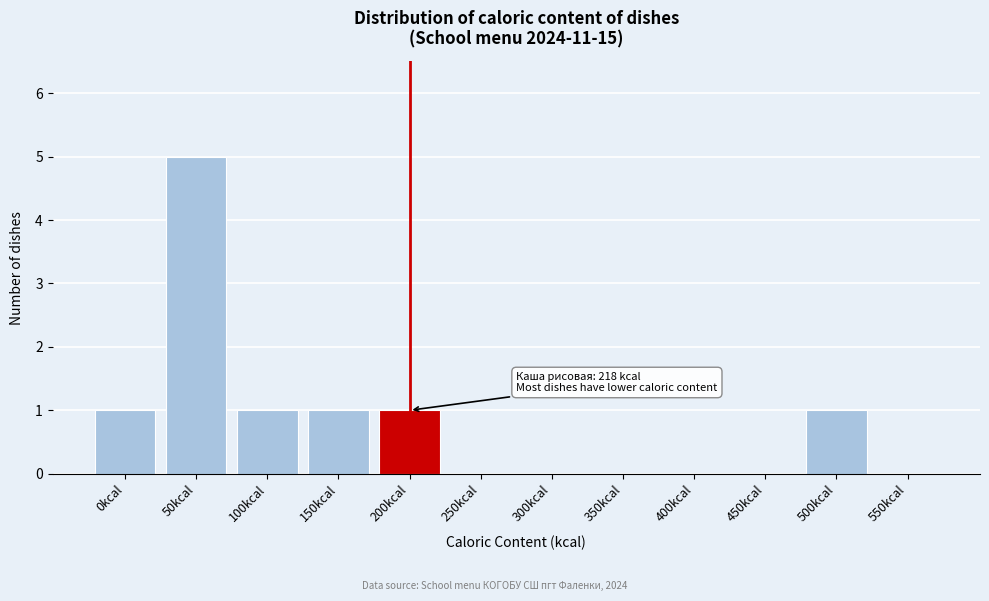

Reading left to right, list all the values displayed in this chart.

0kcal=1	50kcal=5	100kcal=1	150kcal=1	200kcal=1	250kcal=0	300kcal=0	350kcal=0	400kcal=0	450kcal=0	500kcal=1	550kcal=0